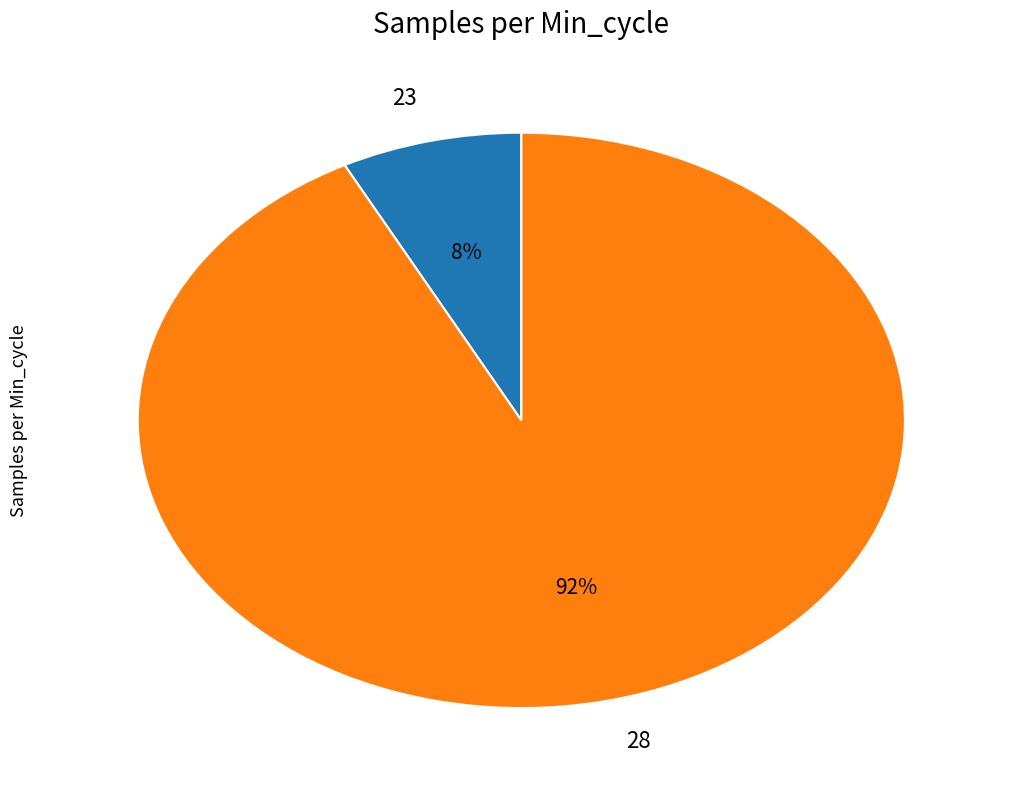

Do 28 and 23 together represent more than half of the pie?

Yes